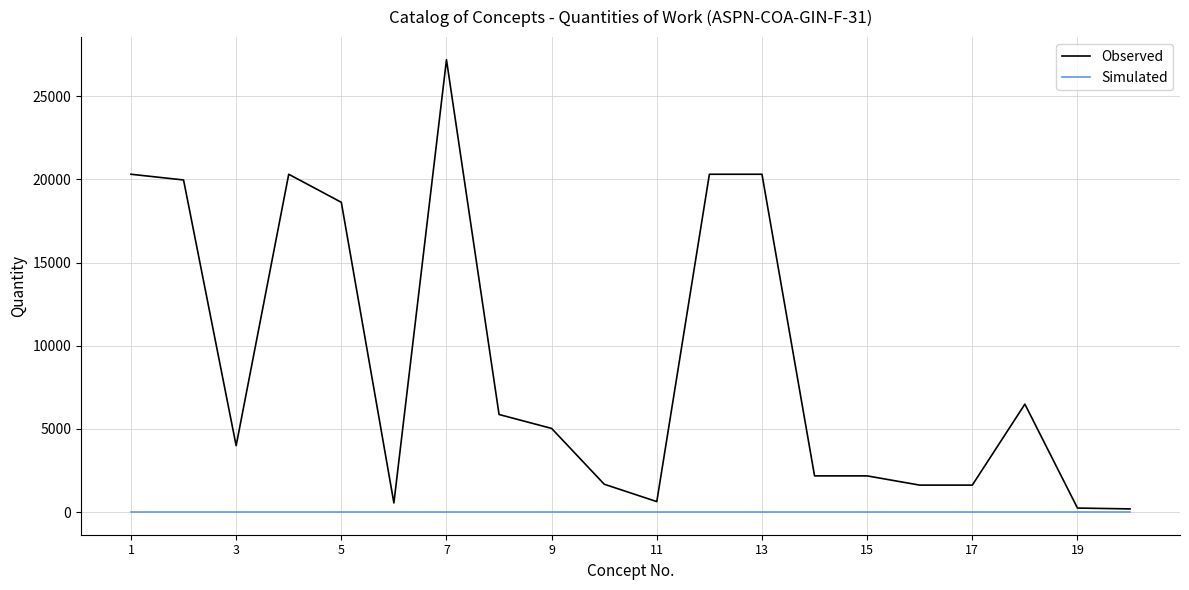

What is the average value of the Observed series?

8962.5